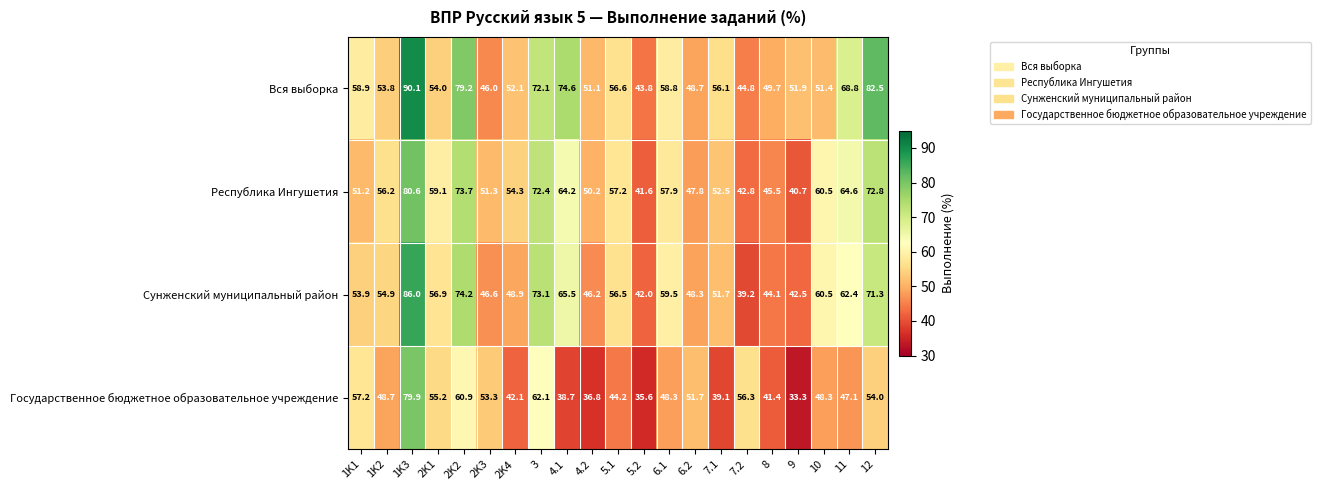

What is the difference between the Республика Ингушетия values at 2K4 and 1K1?

3.1